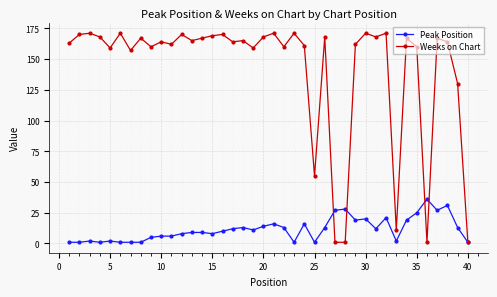

Is this an area chart (filled region under the line)?

No